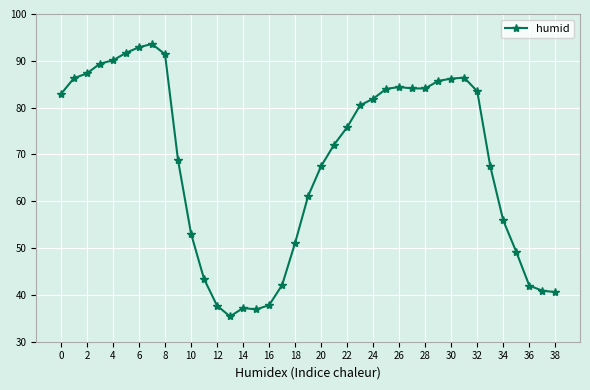

What is the sum of all values?

2662.5